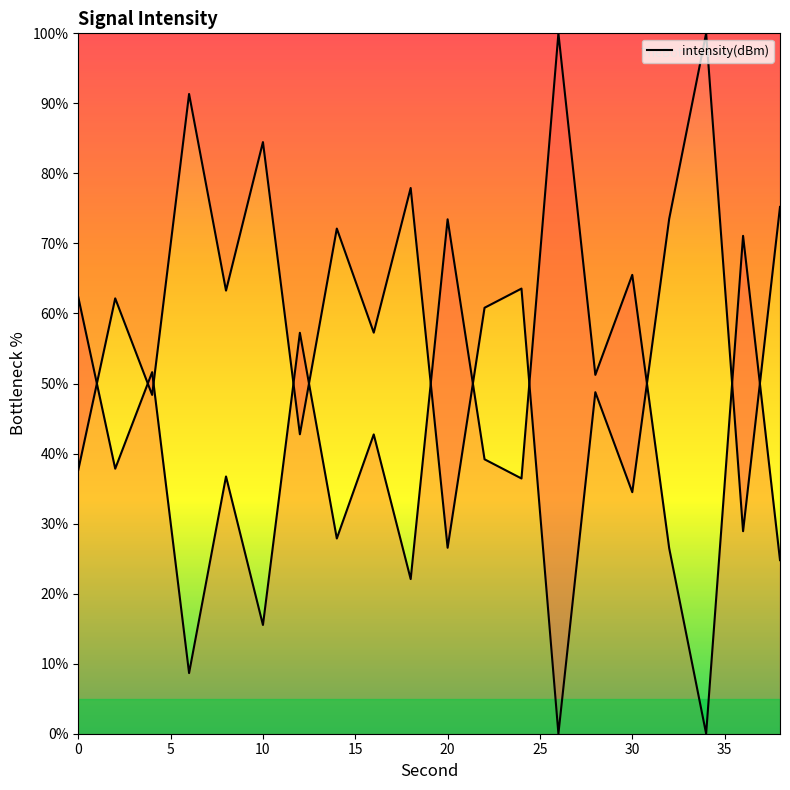

What is the difference between the maximum and minimum values?

100.0